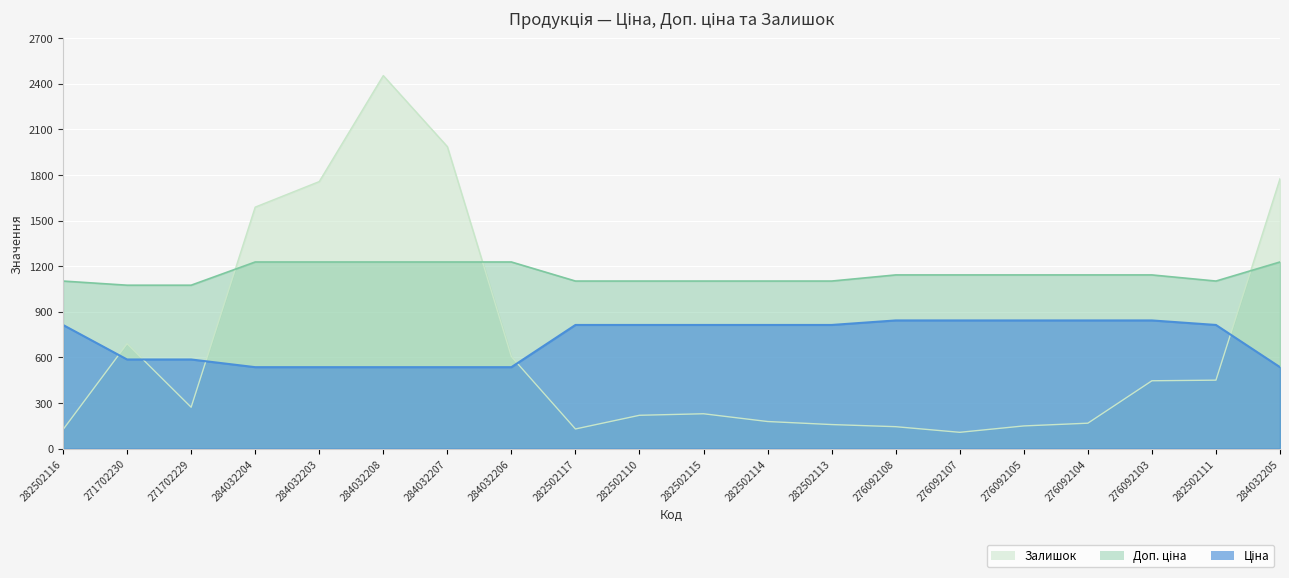

Reading left to right, transcribe all the data shown in this chart.

Ціна: 282502116=813.0	271702230=586.0	271702229=586.0	284032204=535.4	284032203=535.4	284032208=535.4	284032207=535.4	284032206=535.4	282502117=813.0	282502110=813.0	282502115=813.0	282502114=813.0	282502113=813.0	276092108=842.8	276092107=842.8	276092105=842.8	276092104=842.8	276092103=842.8	282502111=813.0	284032205=535.4
Доп. ціна: 282502116=1101.8	271702230=1074.5	271702229=1074.5	284032204=1227.2	284032203=1227.2	284032208=1227.2	284032207=1227.2	284032206=1227.2	282502117=1101.8	282502110=1101.8	282502115=1101.8	282502114=1101.8	282502113=1101.8	276092108=1142.1	276092107=1142.1	276092105=1142.1	276092104=1142.1	276092103=1142.1	282502111=1101.8	284032205=1227.2
Залишок: 282502116=125.0	271702230=690.0	271702229=272.0	284032204=1588.0	284032203=1756.0	284032208=2453.0	284032207=1986.0	284032206=605.0	282502117=129.0	282502110=219.0	282502115=229.0	282502114=178.0	282502113=158.0	276092108=144.0	276092107=107.0	276092105=149.0	276092104=167.0	276092103=446.0	282502111=450.0	284032205=1775.0